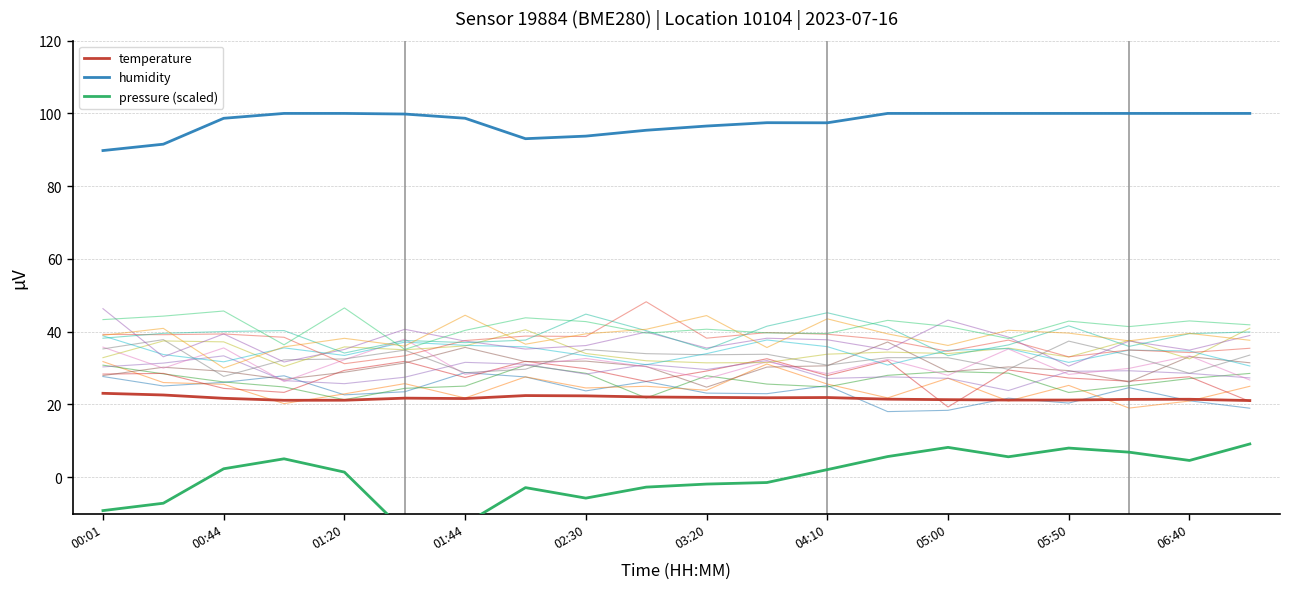

True or false: humidity and pressure cross at least once.

False